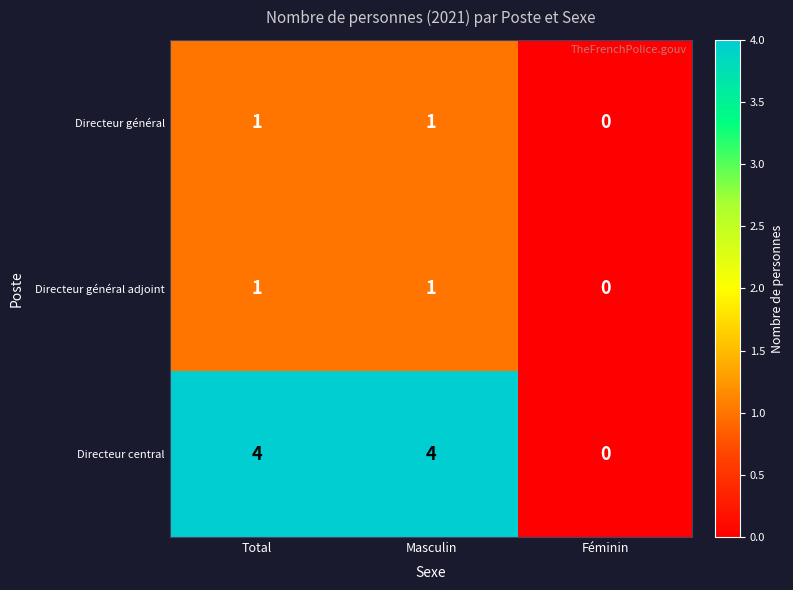

Which series has the widest spread of values?

Directeur central